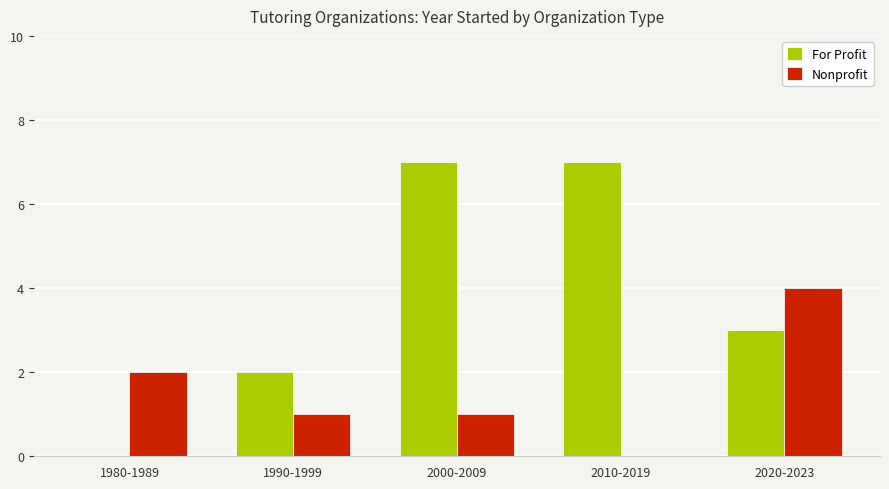

What is the difference between the Nonprofit values at 2020-2023 and 1990-1999?

3